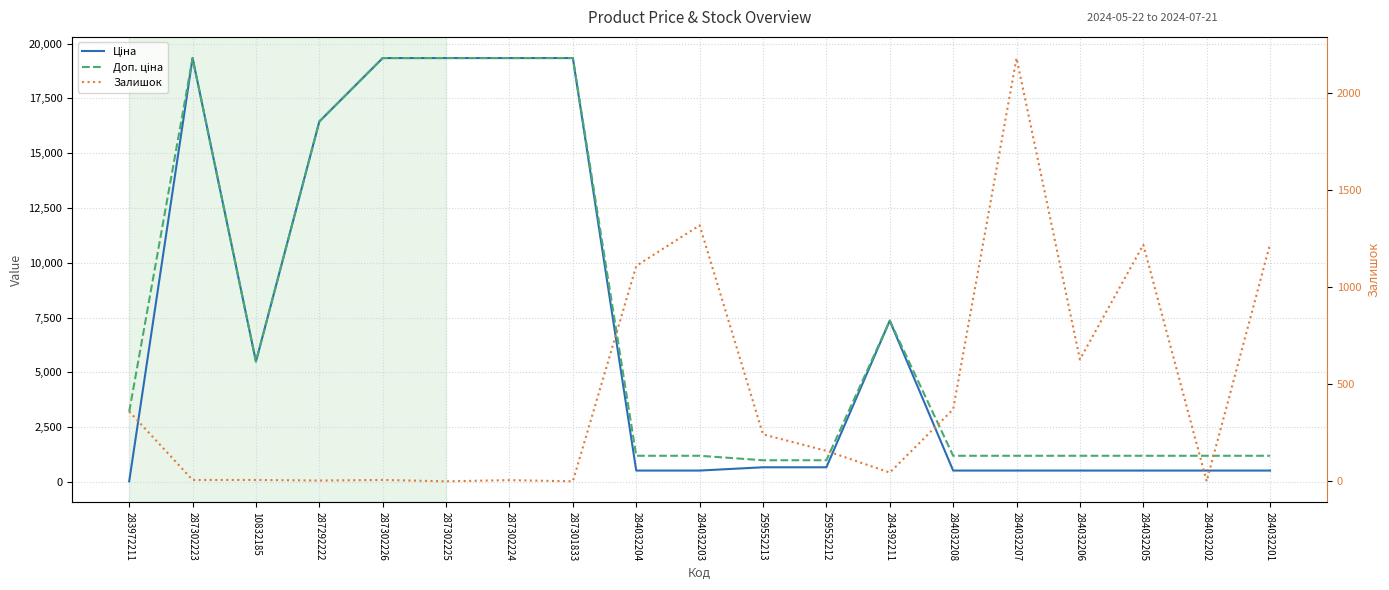

Where do Доп. ціна and Залишок first cross each other?

284032204 and 284032203